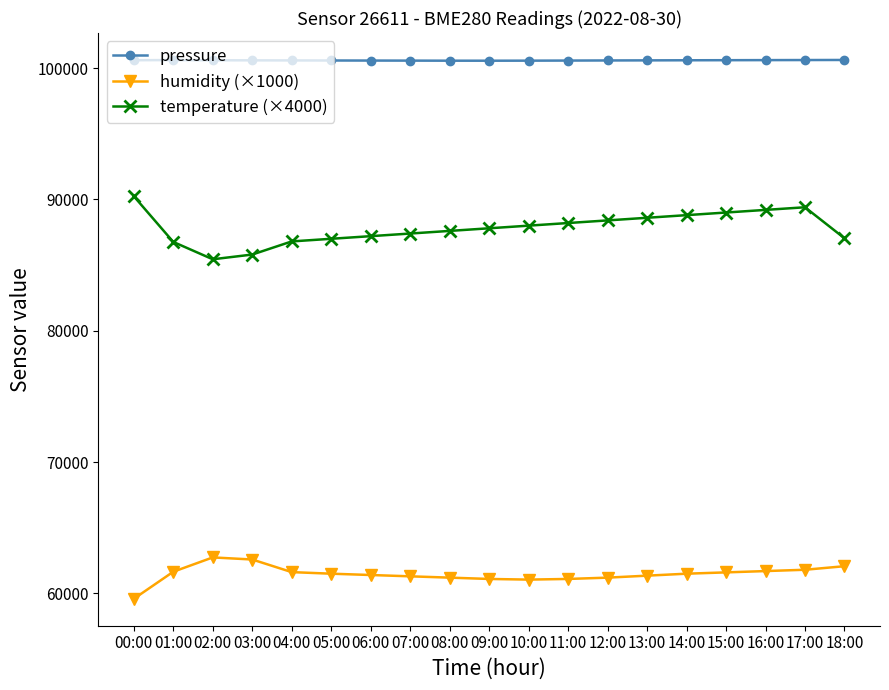

True or false: pressure and temperature (×4000) intersect in this chart.

False